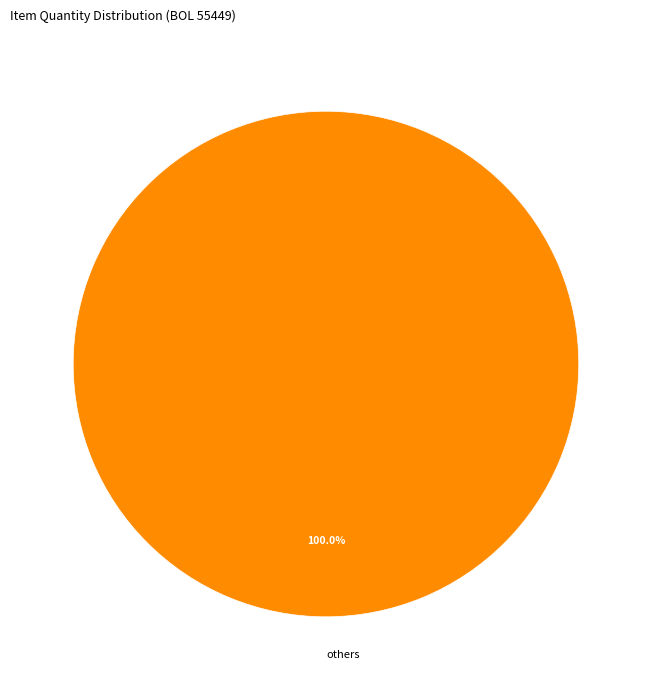

Does others account for over 50% of the chart?

Yes